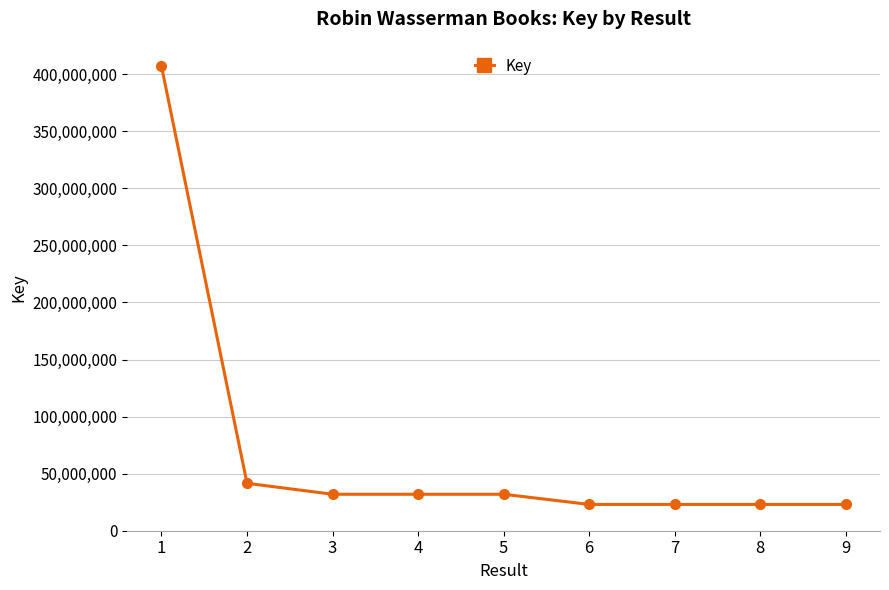

How many values are below 31942431?

4